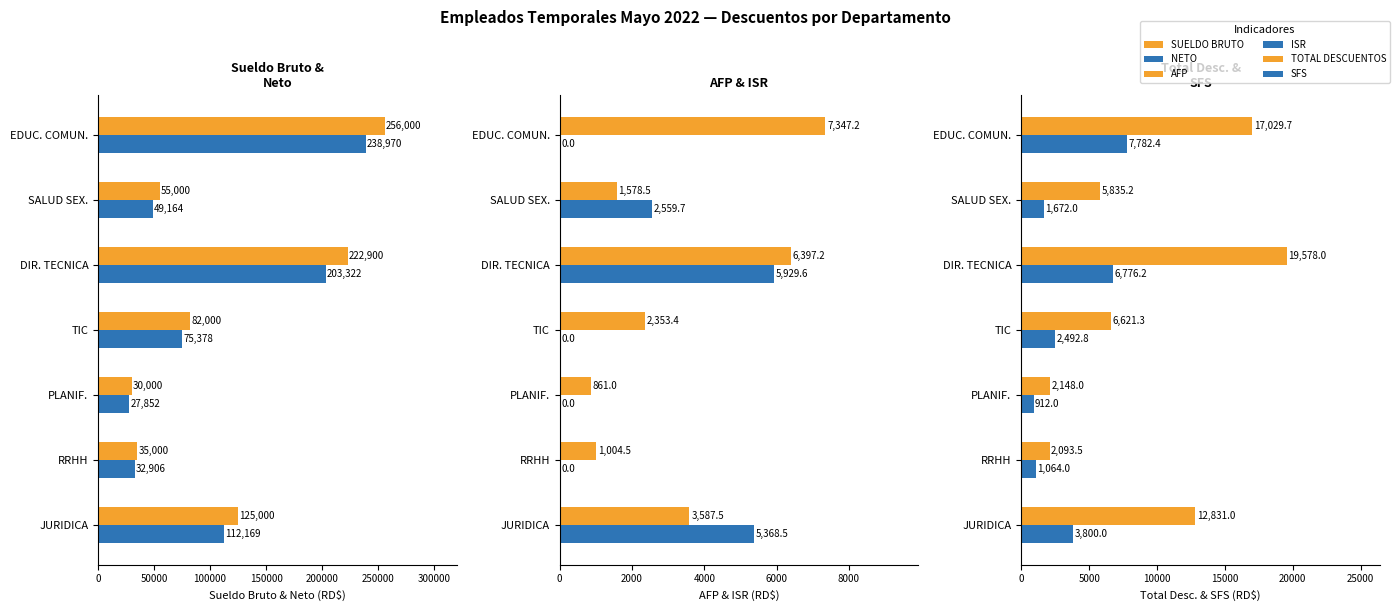

How many groups of bars are there?

7